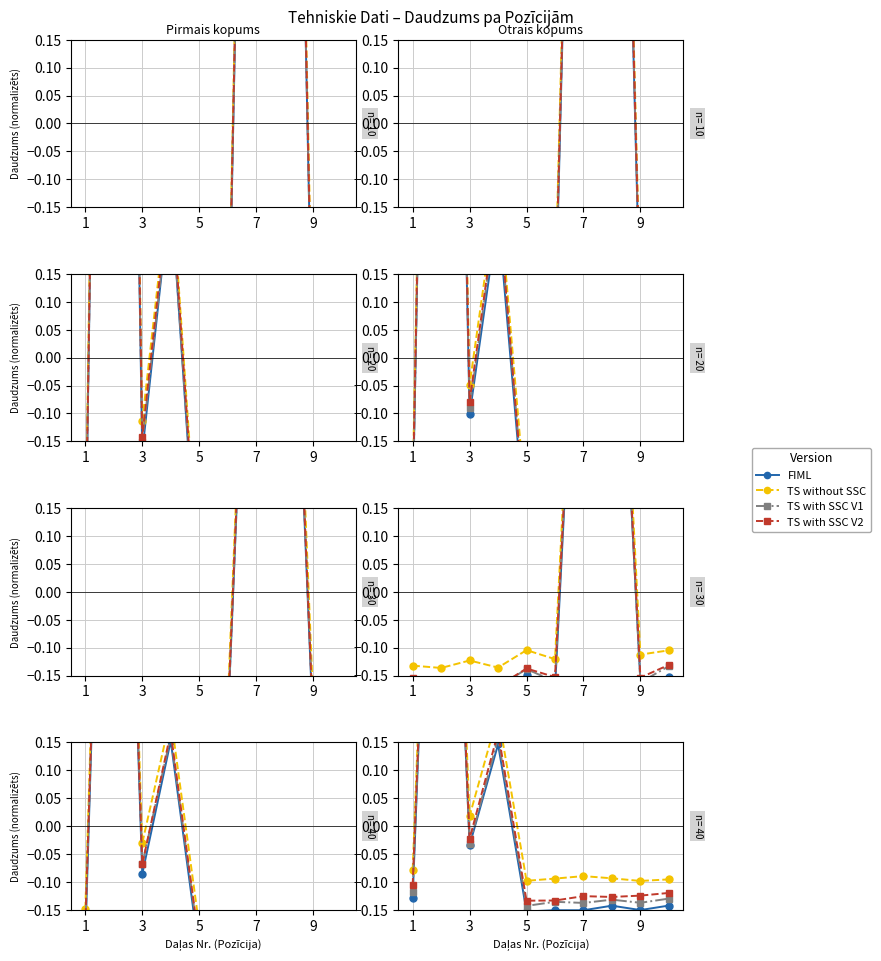

Which series has the largest total across all categories?

TS without SSC